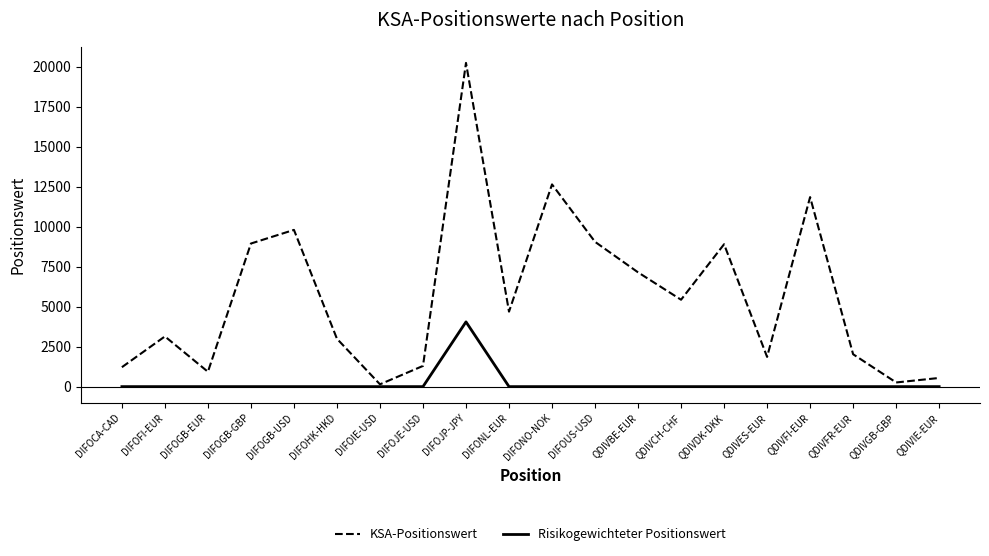

Where is KSA-Positionswert nearest to the value 10187?

DIFOGB-USD